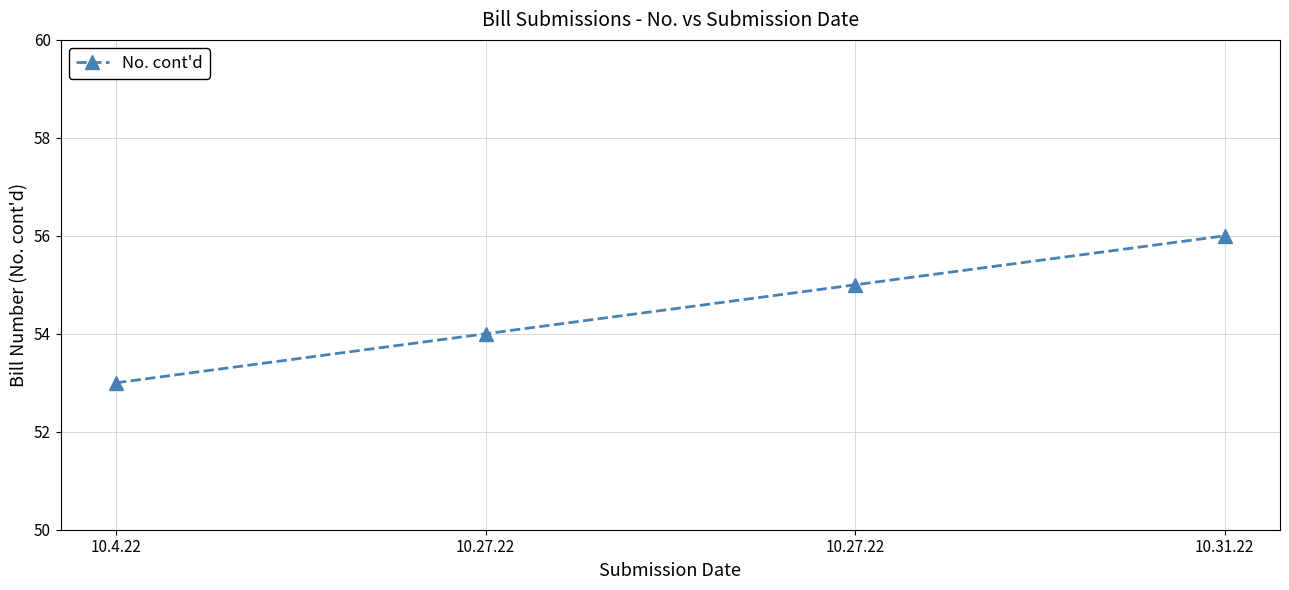

What is the value of the 3rd point from the left?

54